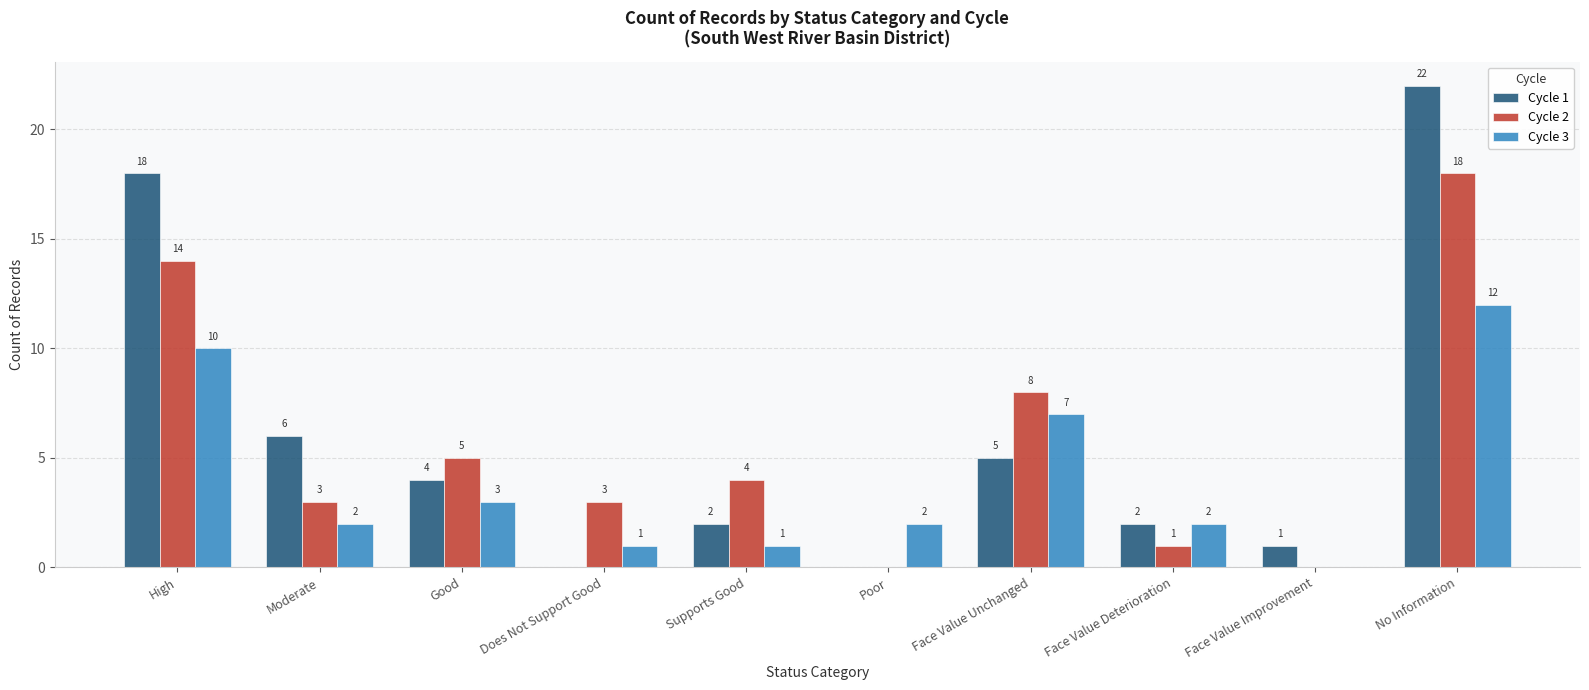

Between High and Moderate, which series saw the biggest shift?

Cycle 1